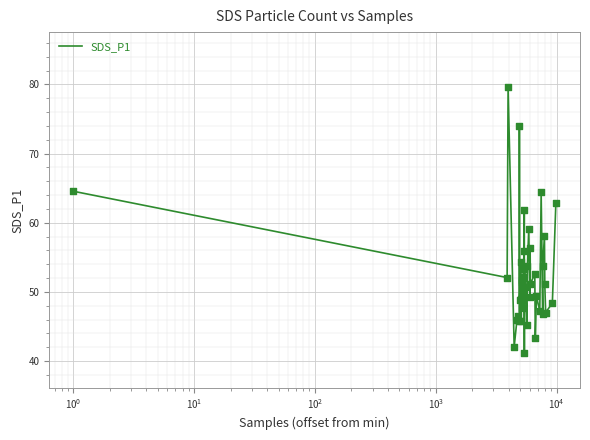

What is the smallest value displayed?

41.2